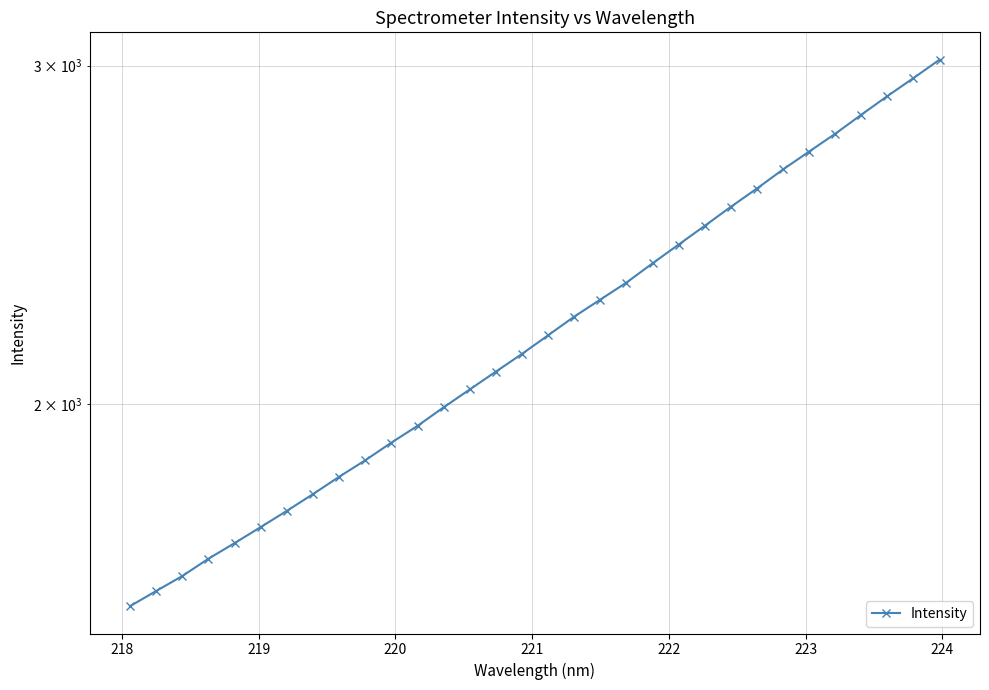

True or false: there are more than 0 points higher than both neighbors.

False